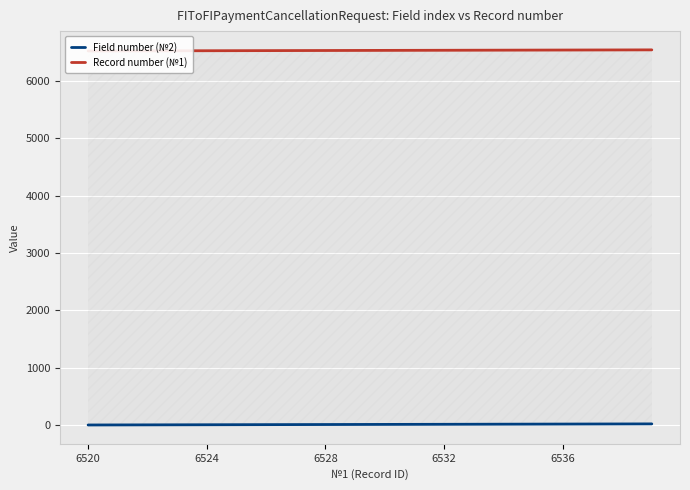

True or false: Record number (№1) and Field number (№2) cross at least once.

False